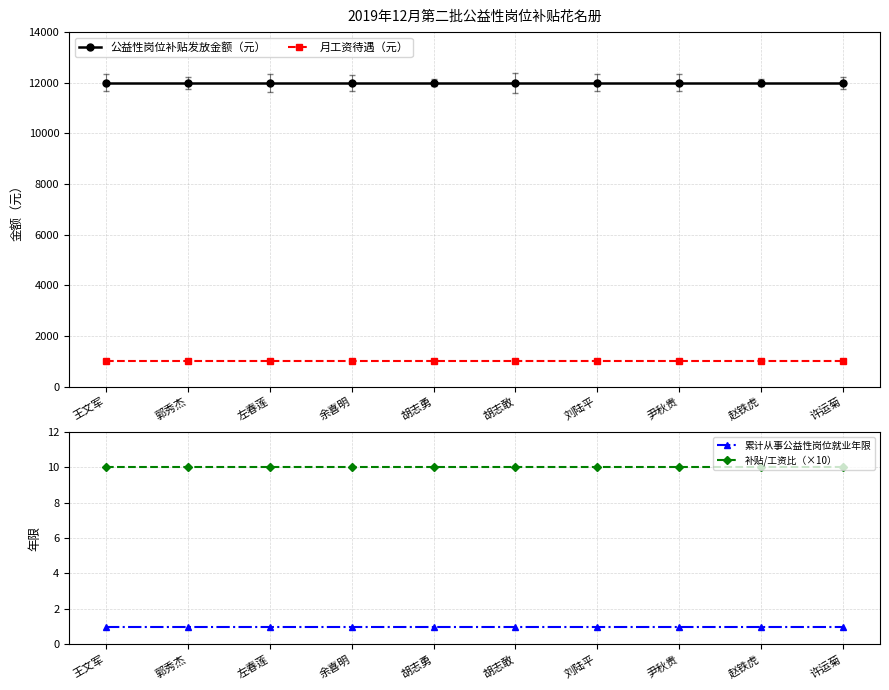

What is the label of the 6th point from the right?

胡志勇